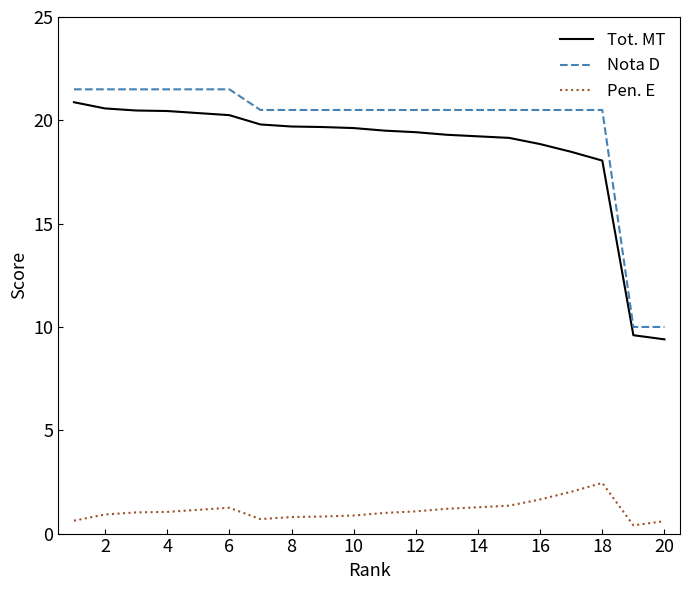

What is the difference between the second highest and minimum values in the Tot. MT series?

11.2